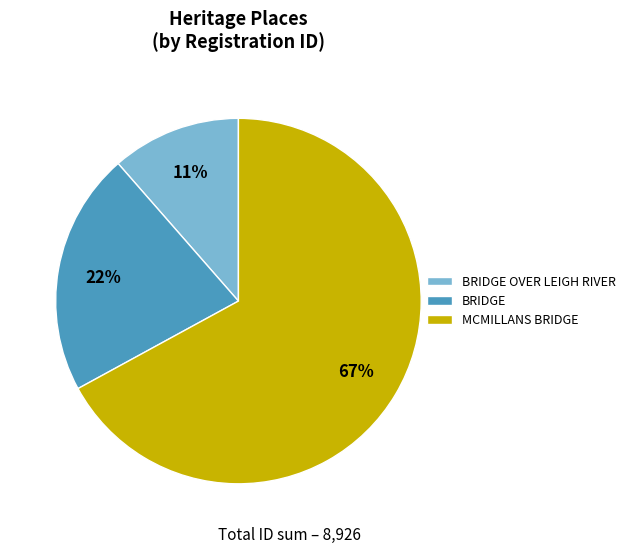

What is the smallest slice in the pie chart?

BRIDGE OVER LEIGH RIVER